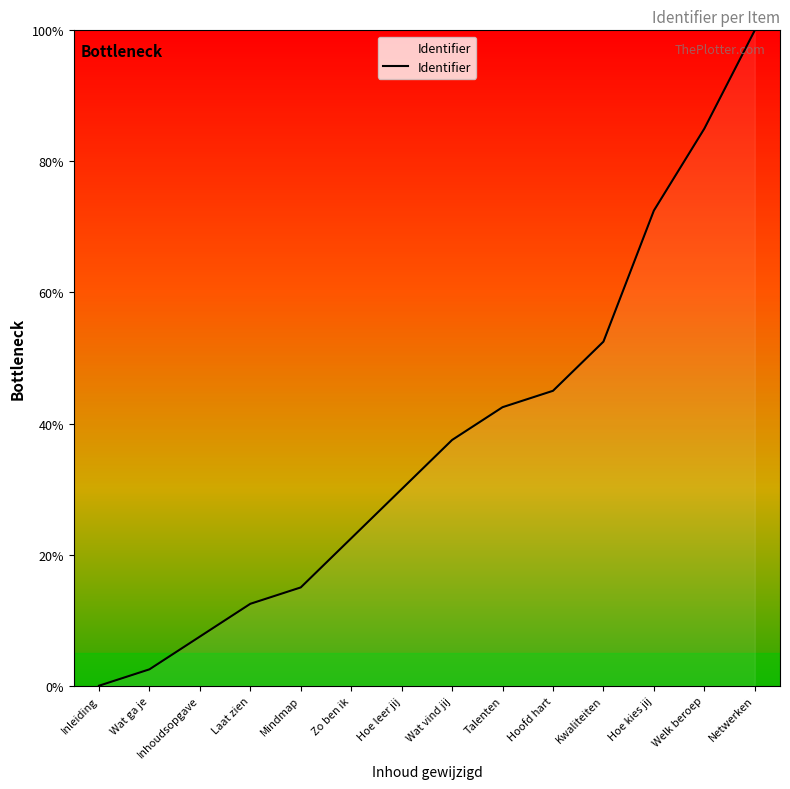

What is the difference between the maximum and minimum values?

100.0